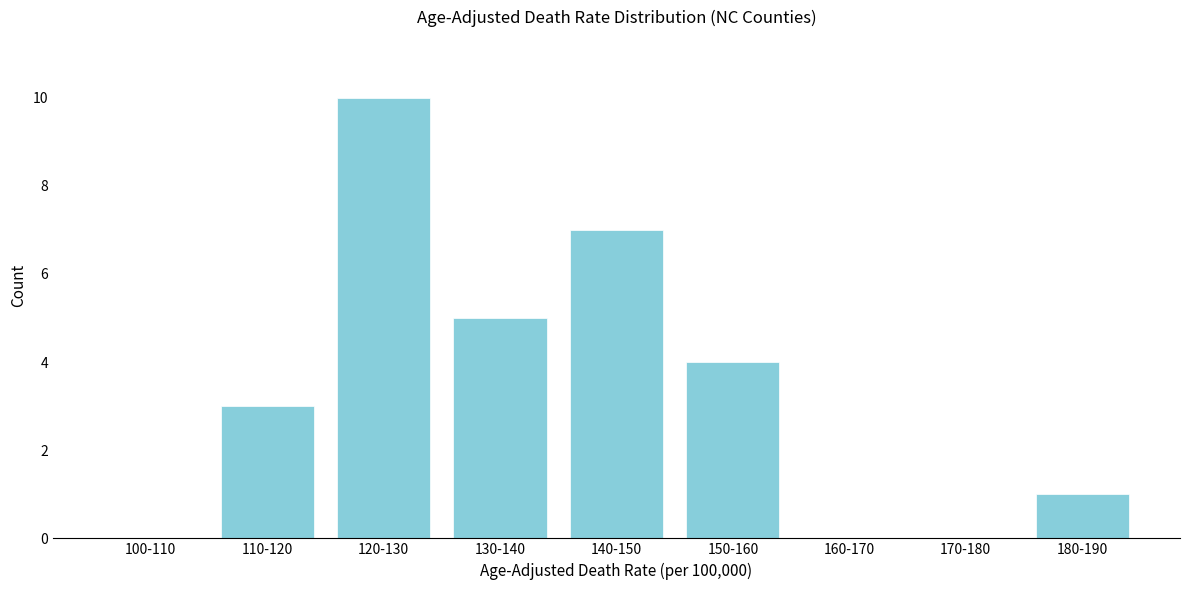

Reading left to right, what are all the values shown in this chart?

100-110=0	110-120=3	120-130=10	130-140=5	140-150=7	150-160=4	160-170=0	170-180=0	180-190=1